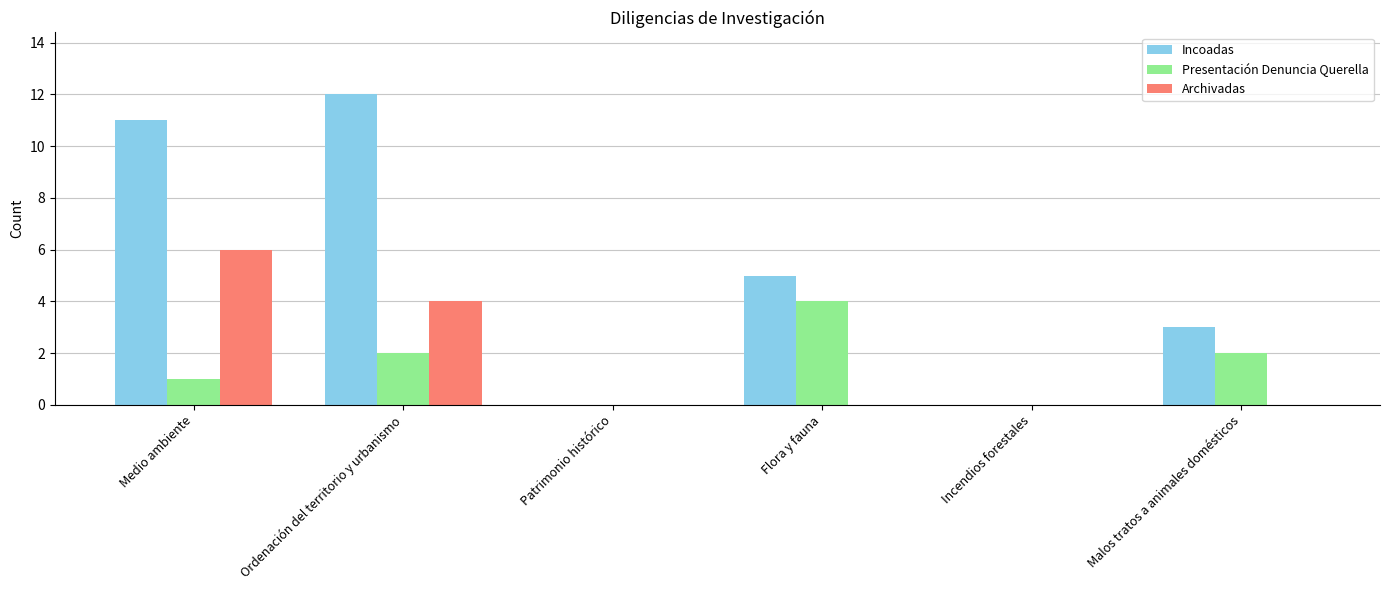

What is the sum of the Presentación Denuncia Querella values at Malos tratos a animales domésticos and Medio ambiente?

3